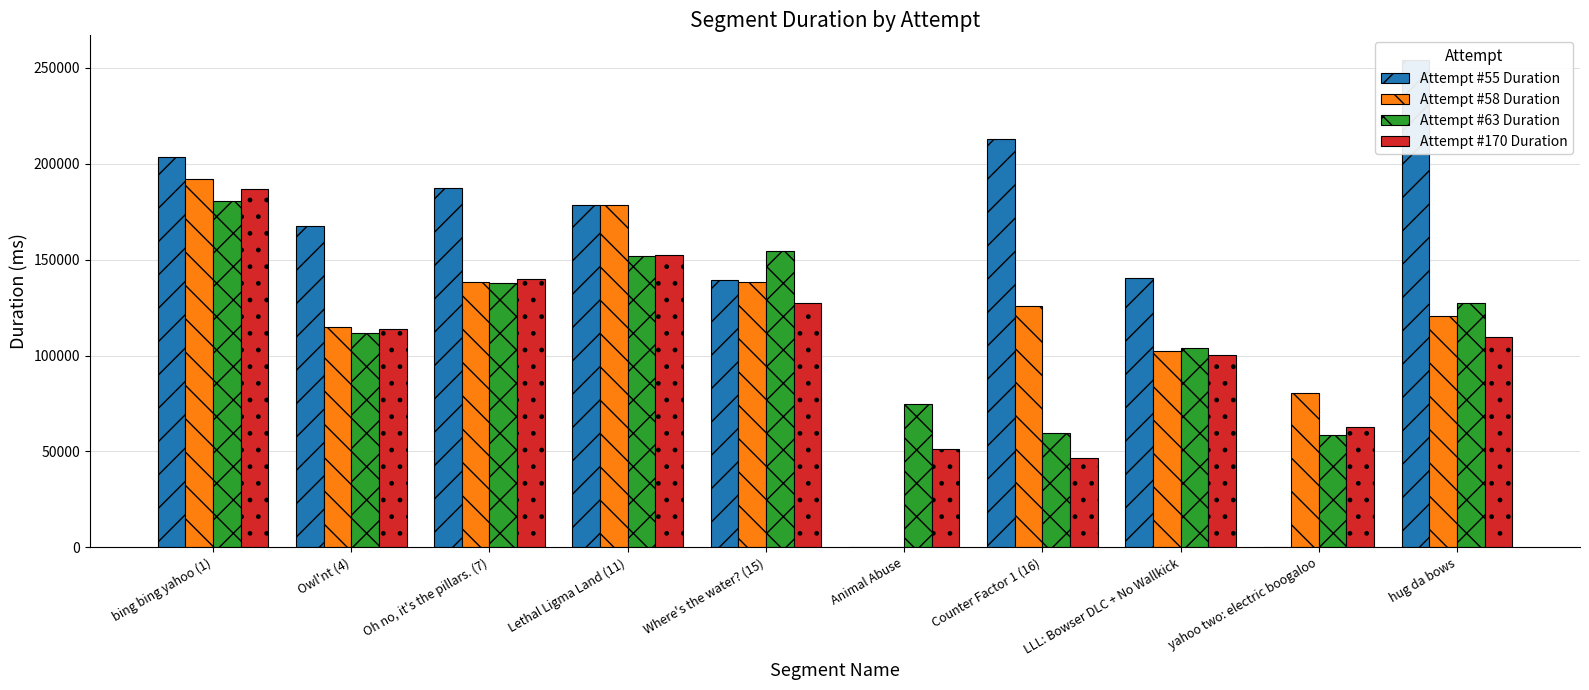

Which series has the largest total across all categories?

Attempt #55 Duration